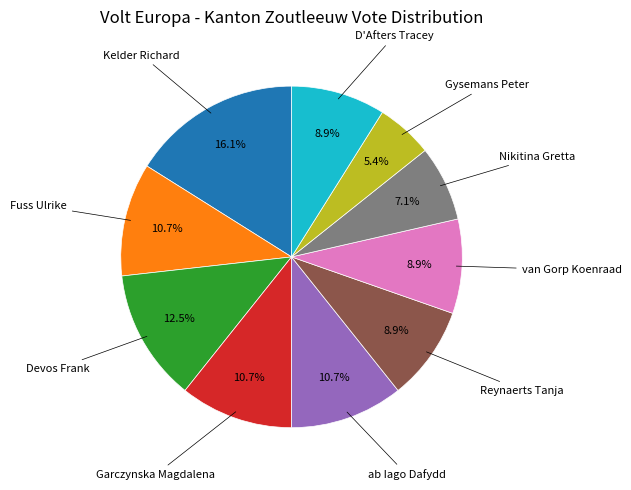

Is there a majority slice in this chart?

No